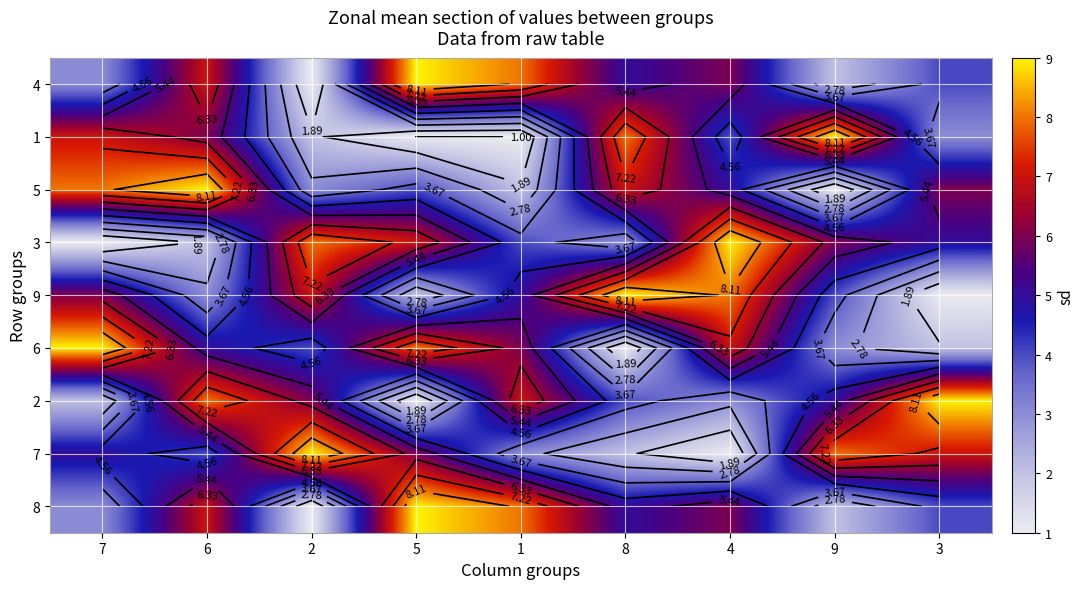

What is the sum of all 2 values?

45